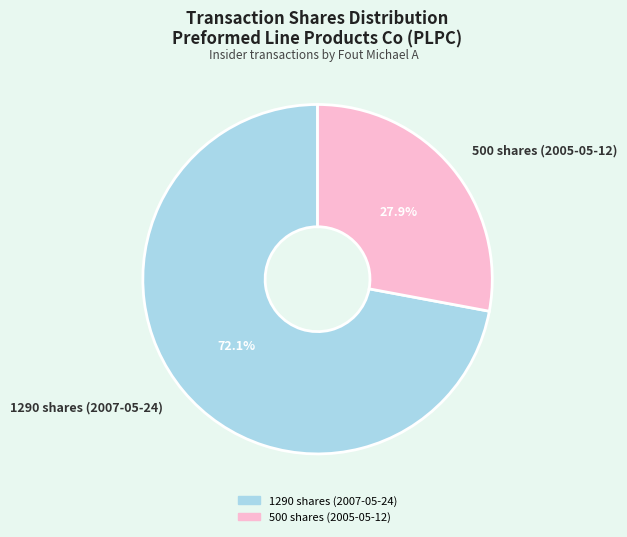

Rank the categories by value from lowest to highest.

500 shares (2005-05-12), 1290 shares (2007-05-24)